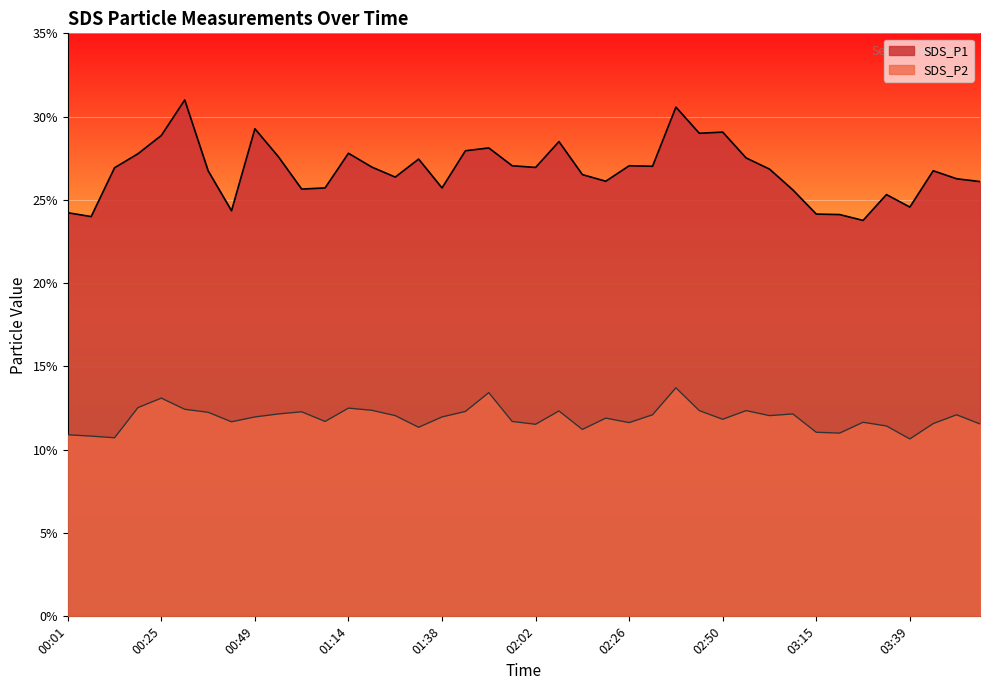

What is the label of the 40th point from the left?

03:57